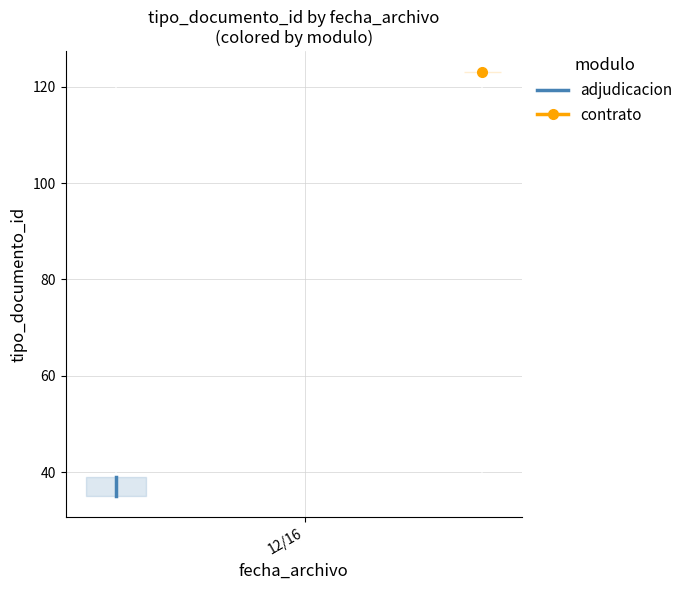

What is the difference between the second highest and minimum values?

3